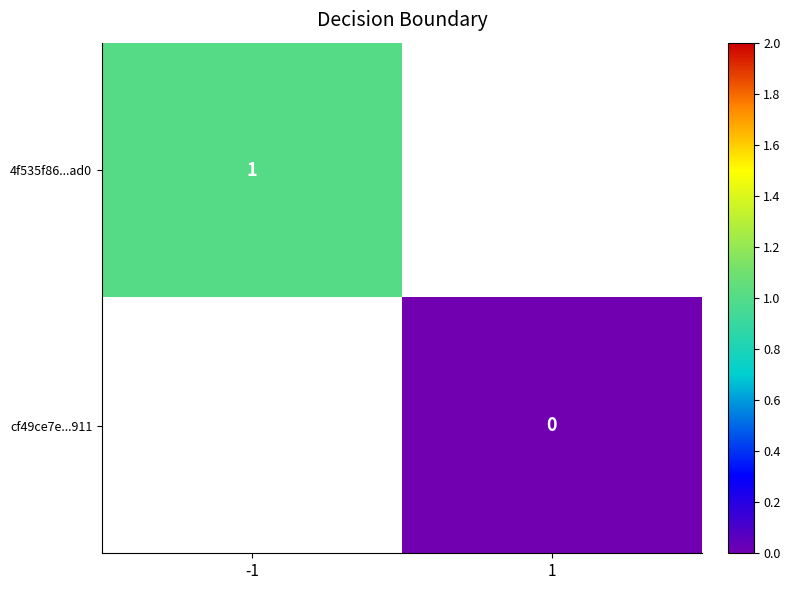

The 4f535f86...ad0 series shows 0.4 at -1. True or false?

False